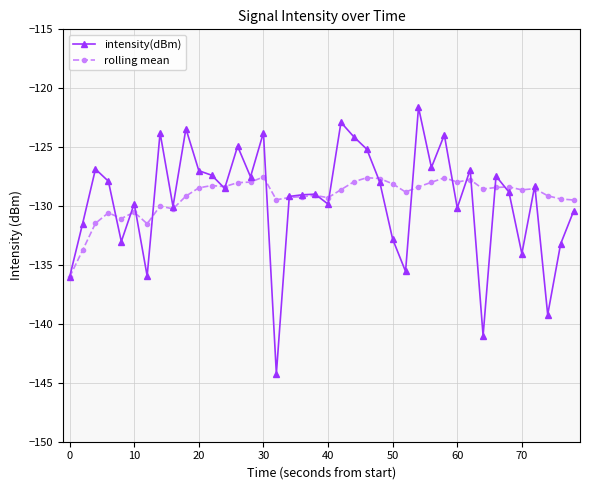

Rank the series by their maximum value, from lowest to highest.

rolling mean, intensity(dBm)